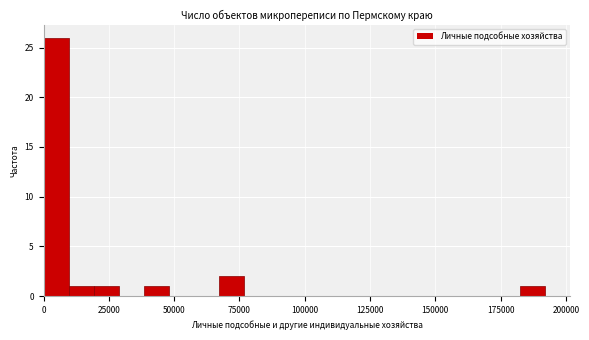

Read against the x-axis, roughly where is the centre of the tallest bar?

5000